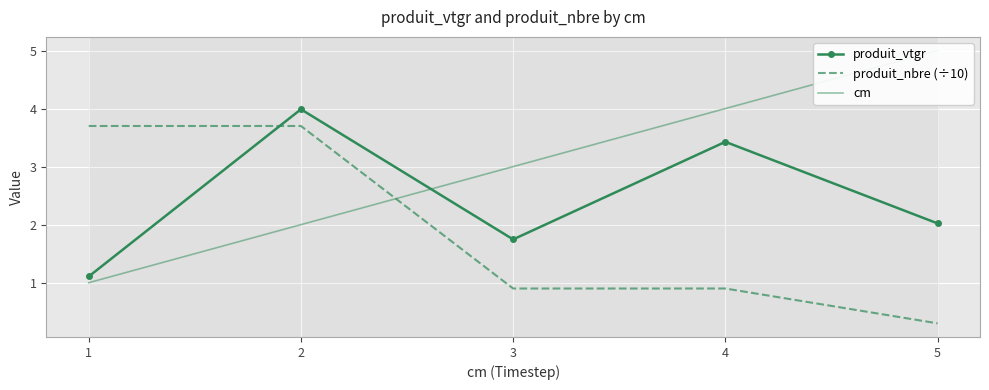

Between 1 and 4, which series saw the biggest shift?

cm